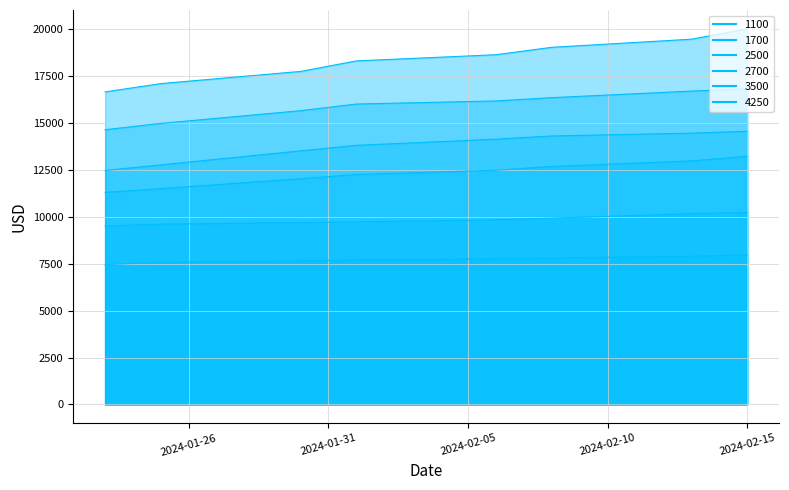

What is the spread (max minus min) of values at 25.01.2024?

9526